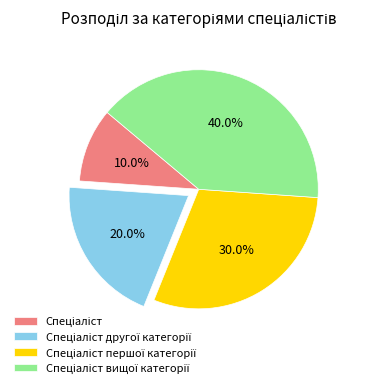

How many slices are in this pie chart?

4